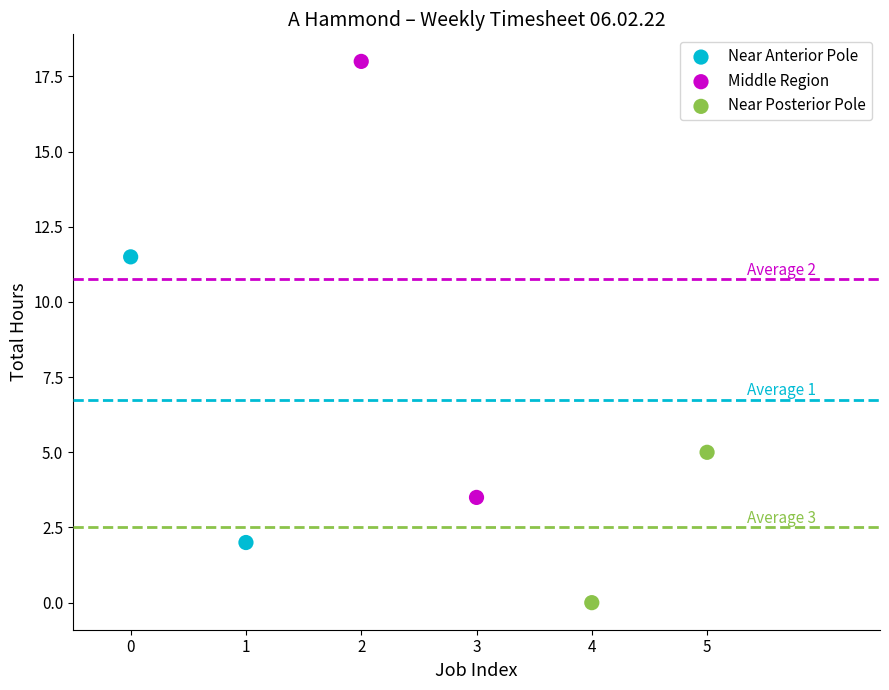

What are all the series names shown in the legend?

Near Anterior Pole, Middle Region, Near Posterior Pole